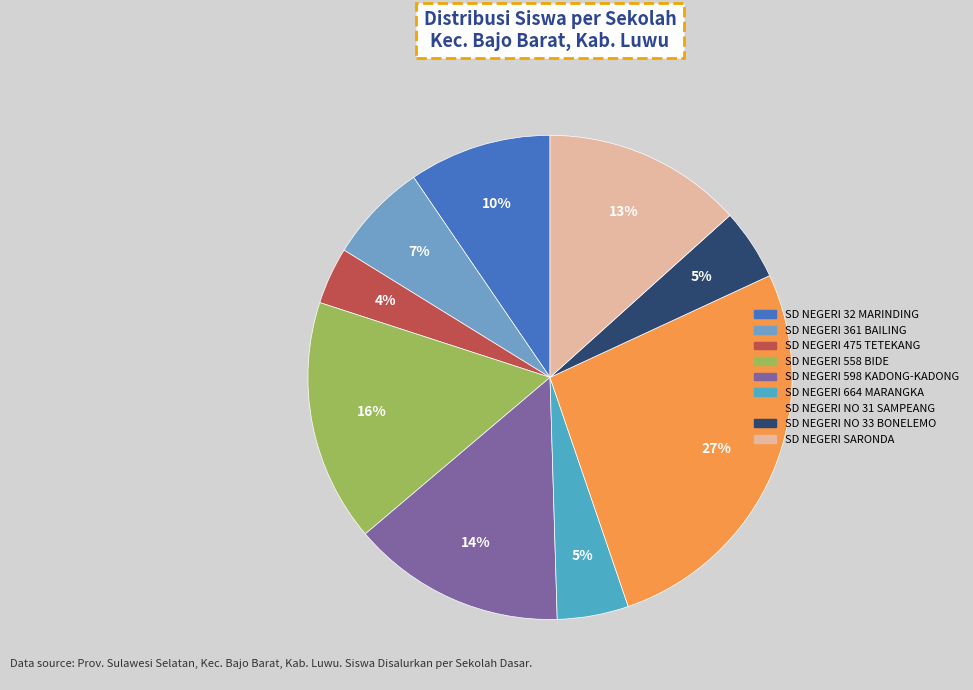

Rank the categories by value from highest to lowest.

SD NEGERI NO 31 SAMPEANG, SD NEGERI 558 BIDE, SD NEGERI 598 KADONG-KADONG, SD NEGERI SARONDA, SD NEGERI 32 MARINDING, SD NEGERI 361 BAILING, SD NEGERI 664 MARANGKA, SD NEGERI NO 33 BONELEMO, SD NEGERI 475 TETEKANG